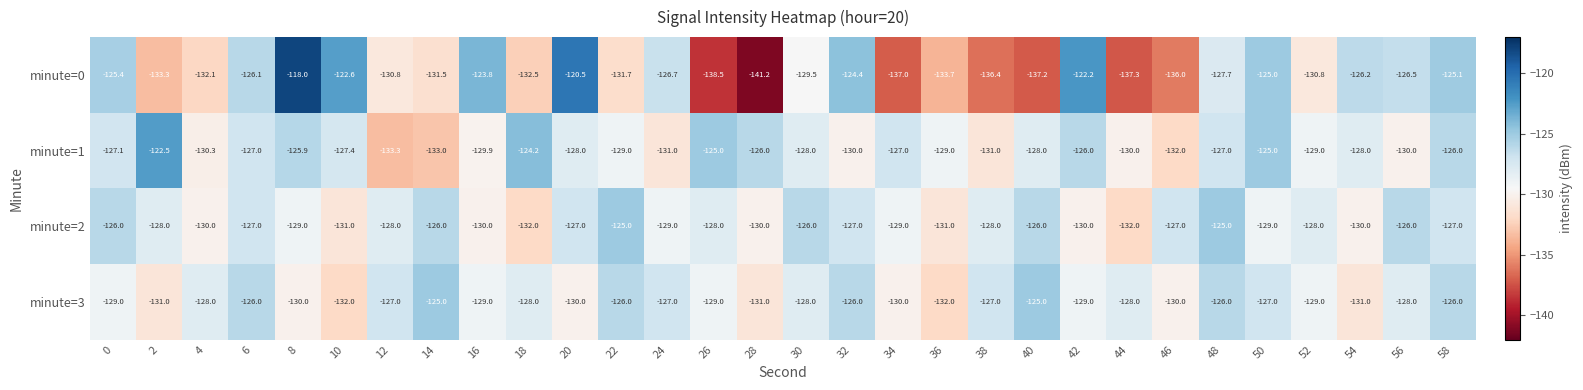

What is the difference between the maximum and minimum values in the minute=1 series?

10.8